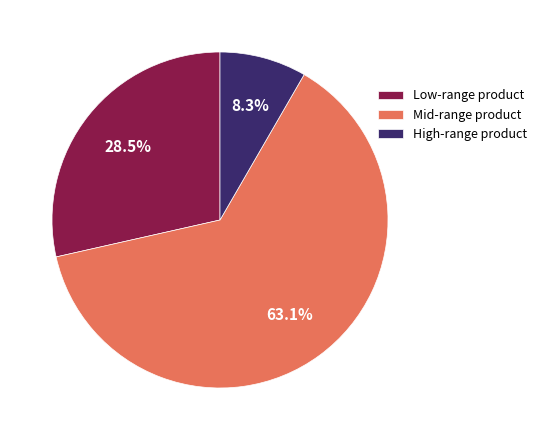

Combined, do Mid-range product and Low-range product account for over 50%?

Yes